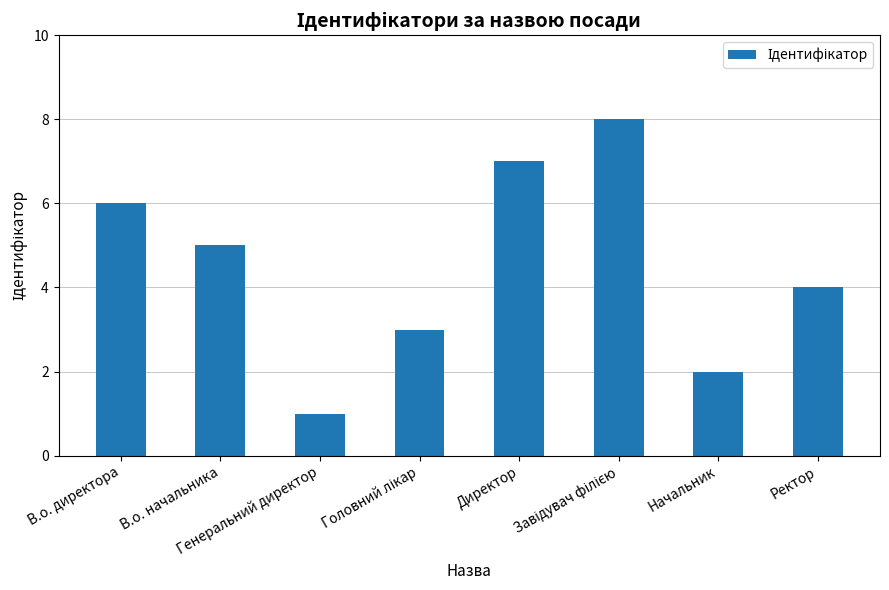

The value at В.о. начальника is 7. True or false?

False